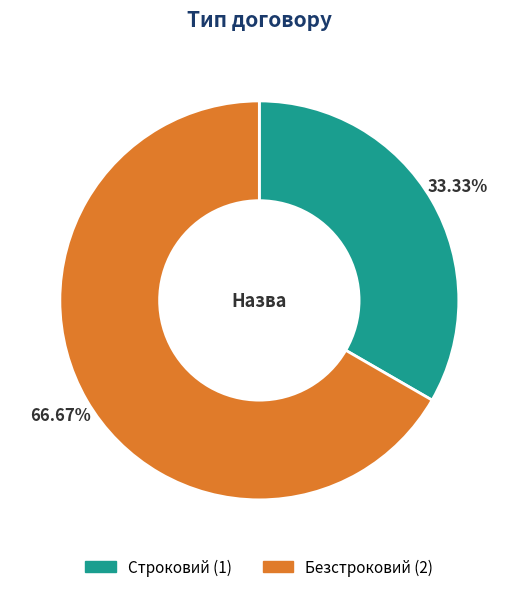

What portion of the pie excludes Безстроковий?

33.3%